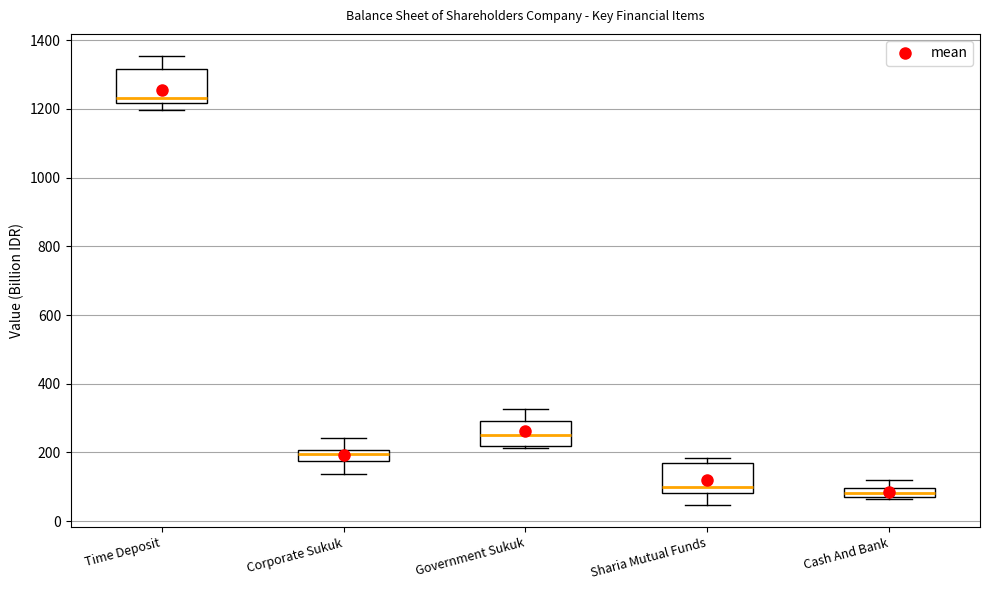

Which box has the highest median line?

Time Deposit